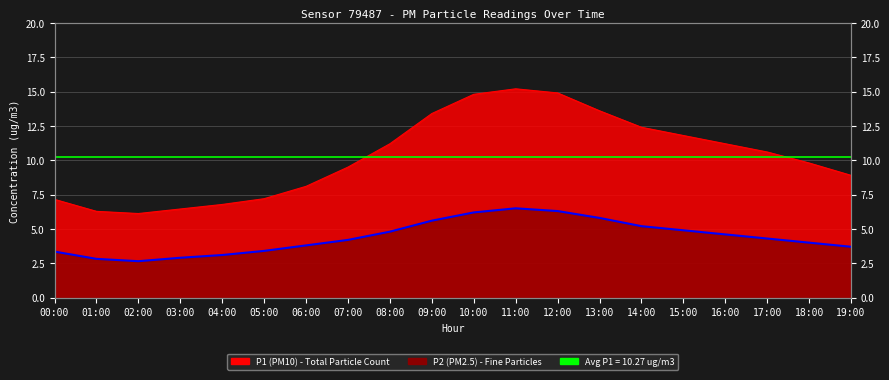

True or false: P2 and P1 cross at least once.

False